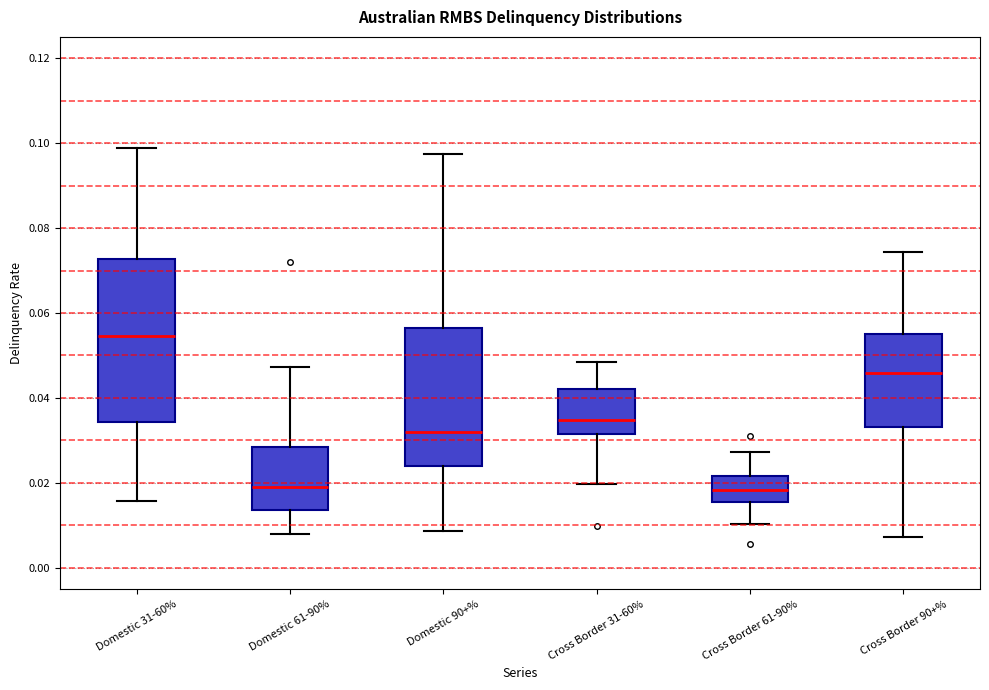

Where does the lower whisker of the box for Cross Border 90+% end on the y-axis? The values are not printed on the chart, so give them approximately, as read against the axis.

0.008